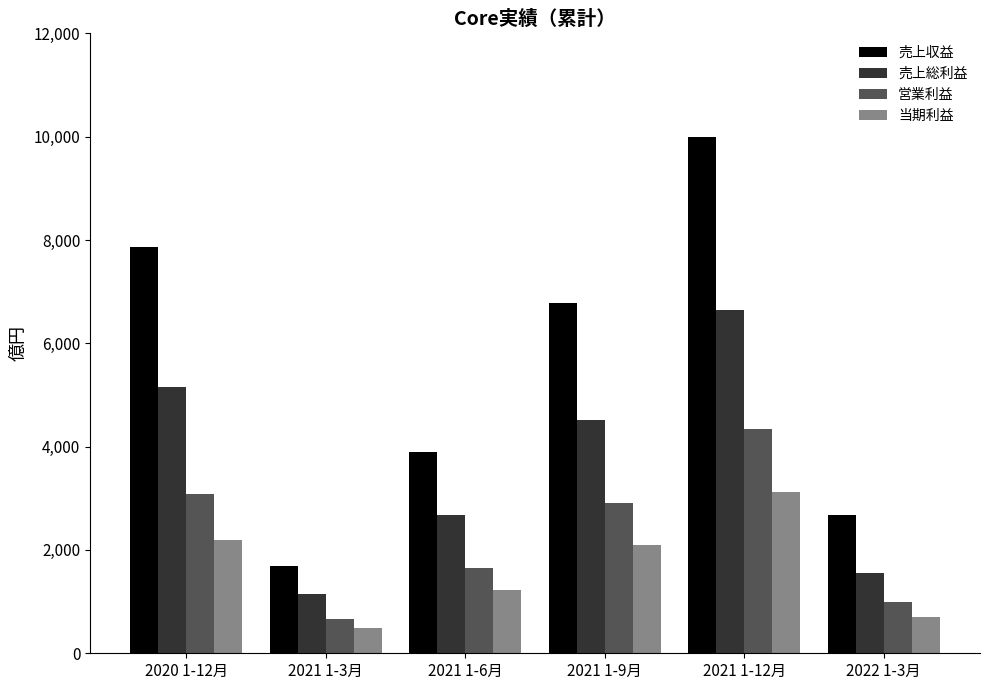

Where is 売上収益 nearest to the value 5843?

2021 1-9月